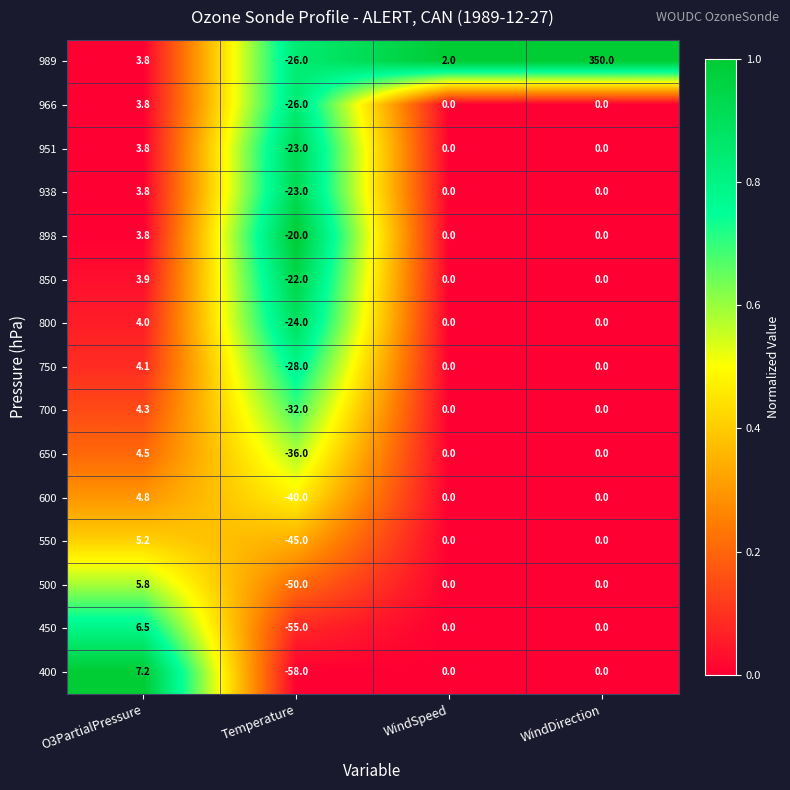

At which label does 938 first exceed 0?

O3PartialPressure